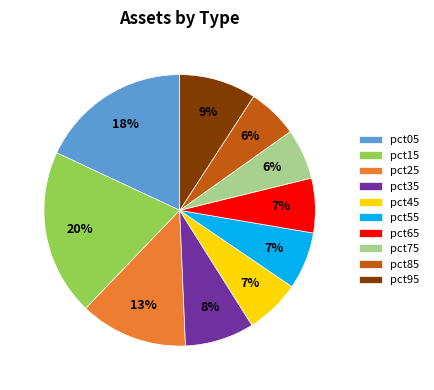

To the nearest percent, what percentage of the pie is pct15?

20%